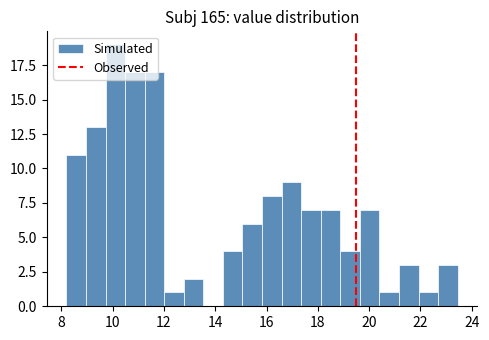

Read against the x-axis, roughly where is the centre of the tallest bar?

10.2